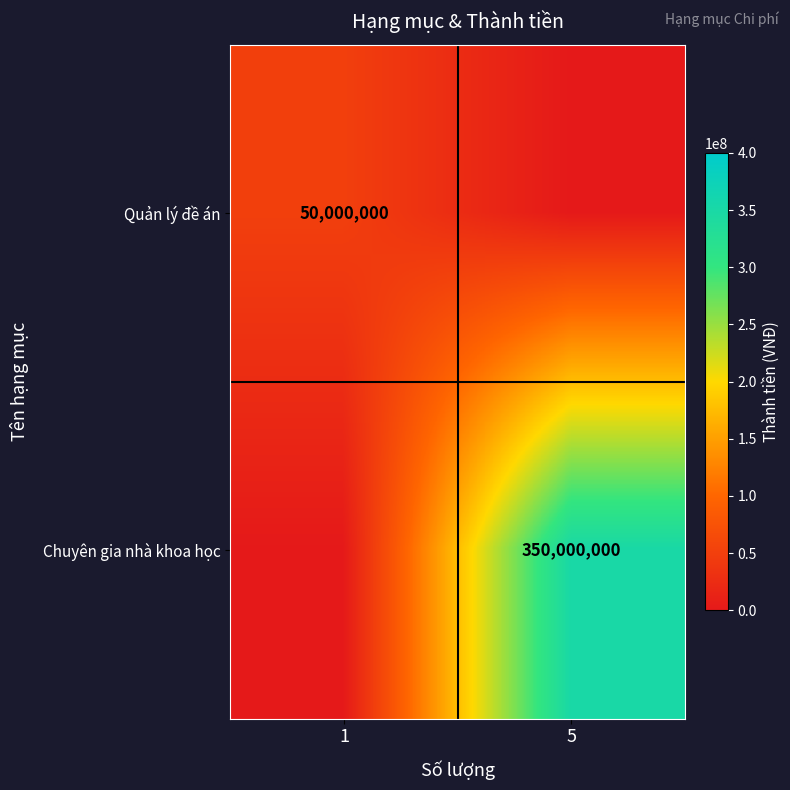

The Quản lý đề án series shows 87806283 at 1. True or false?

False